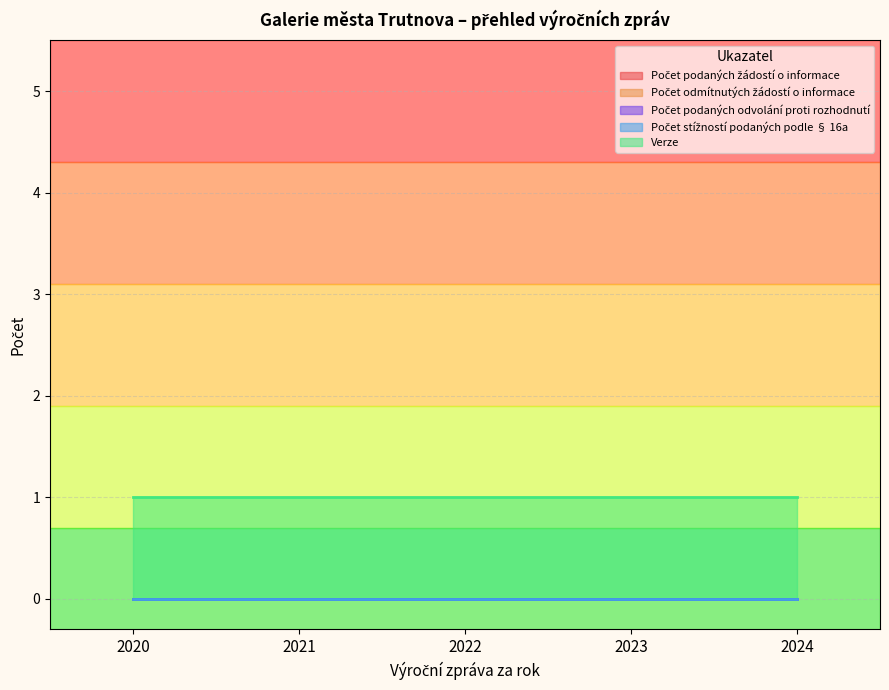

What is the average value of the Verze series?

1